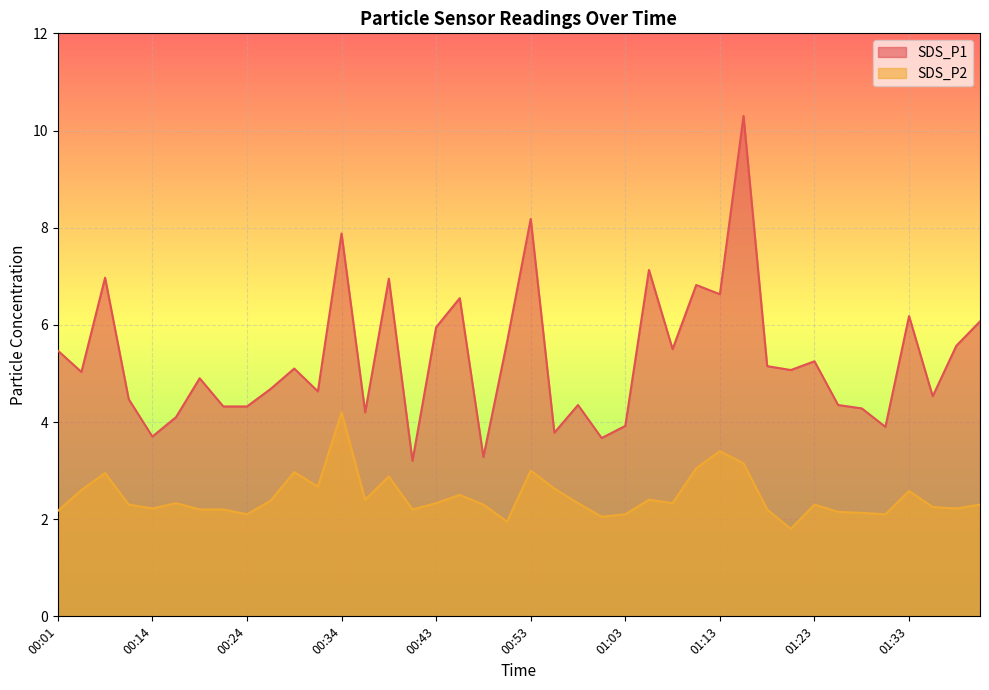

What are all the series names shown in the legend?

SDS_P1, SDS_P2